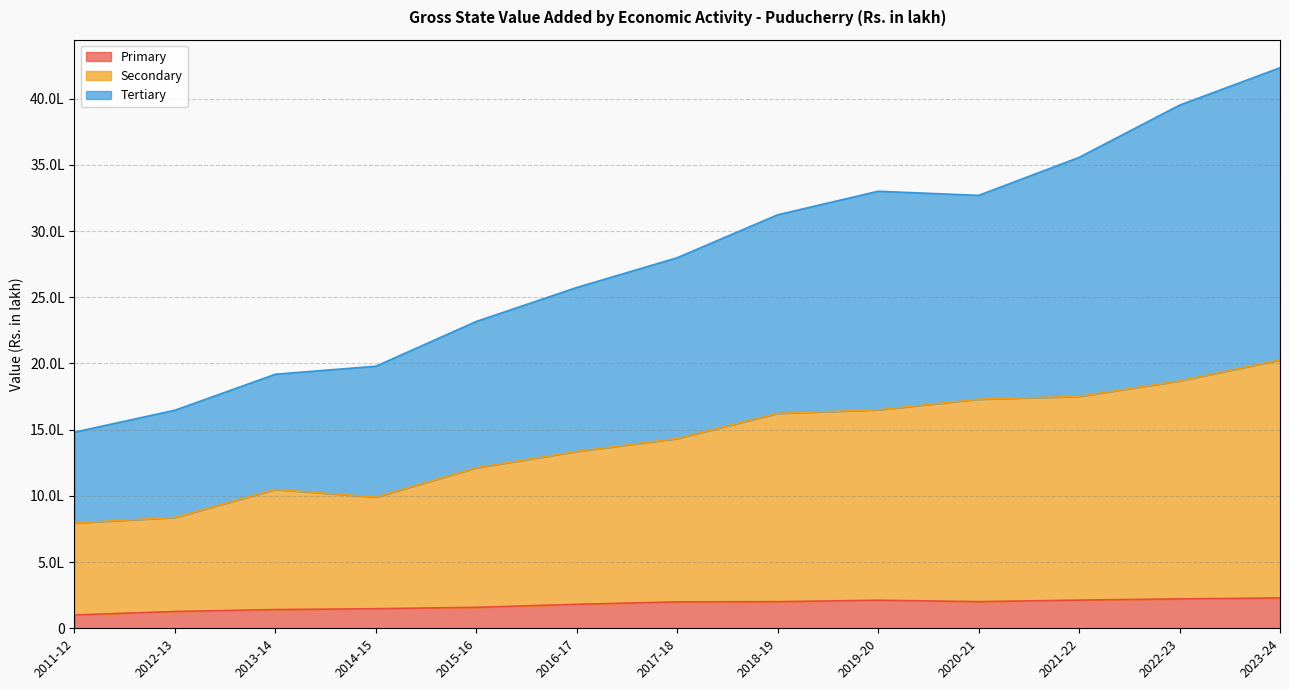

List the series in order of their peak value, highest first.

Tertiary, Secondary, Primary